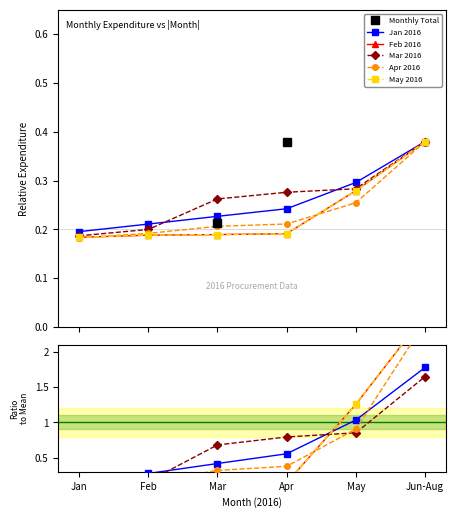

Does the chart display data point markers on the line(s)?

Yes